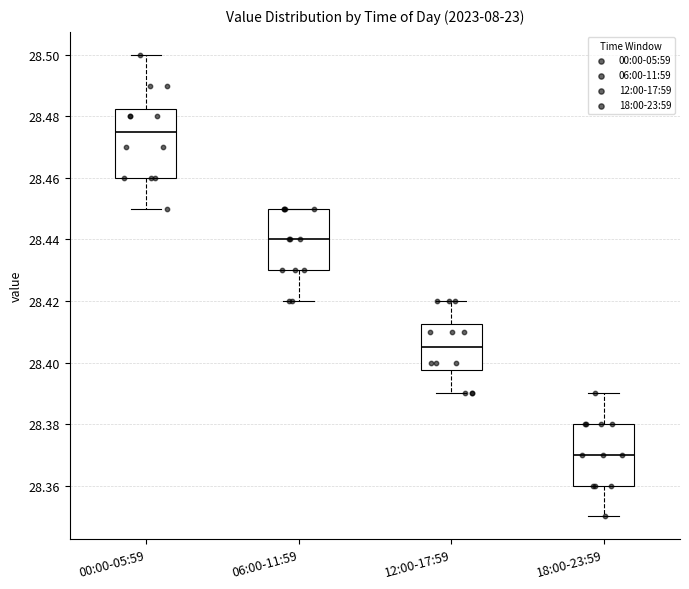

Which box has the lowest median line?

18:00-23:59